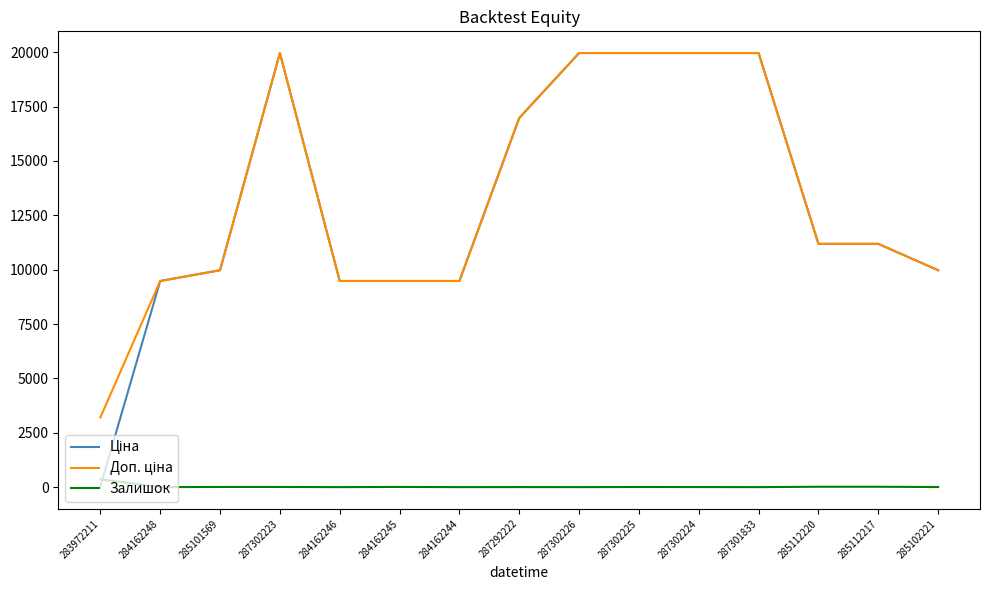

What is the spread (max minus min) of values at 287301833?

19964.2